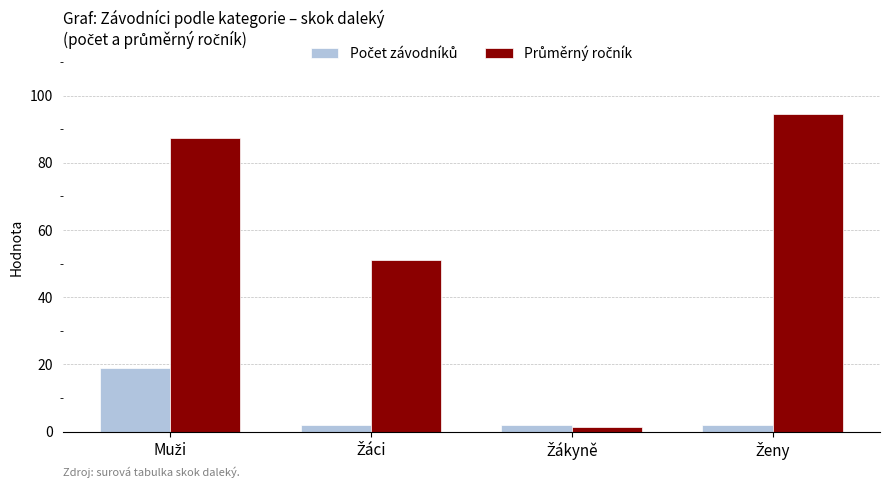

At how many categories does at least one series exceed 44?

3